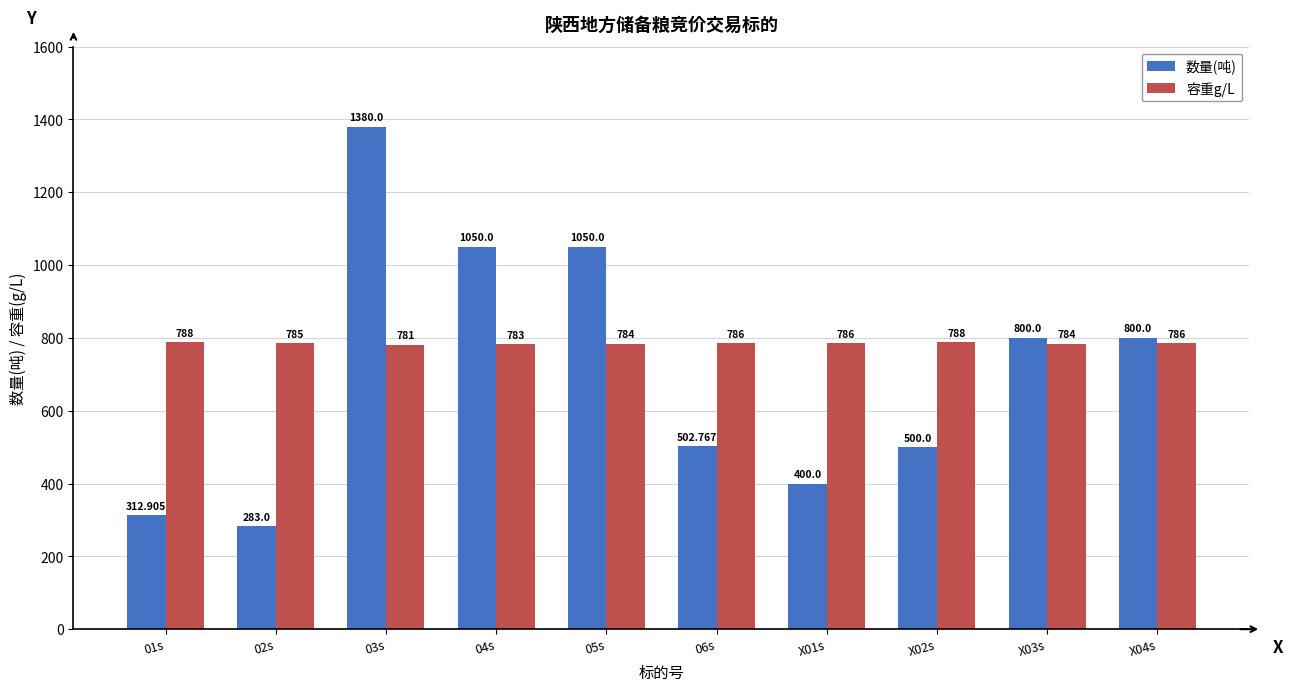

Between 02s and 03s, which series saw the biggest shift?

数量(吨)